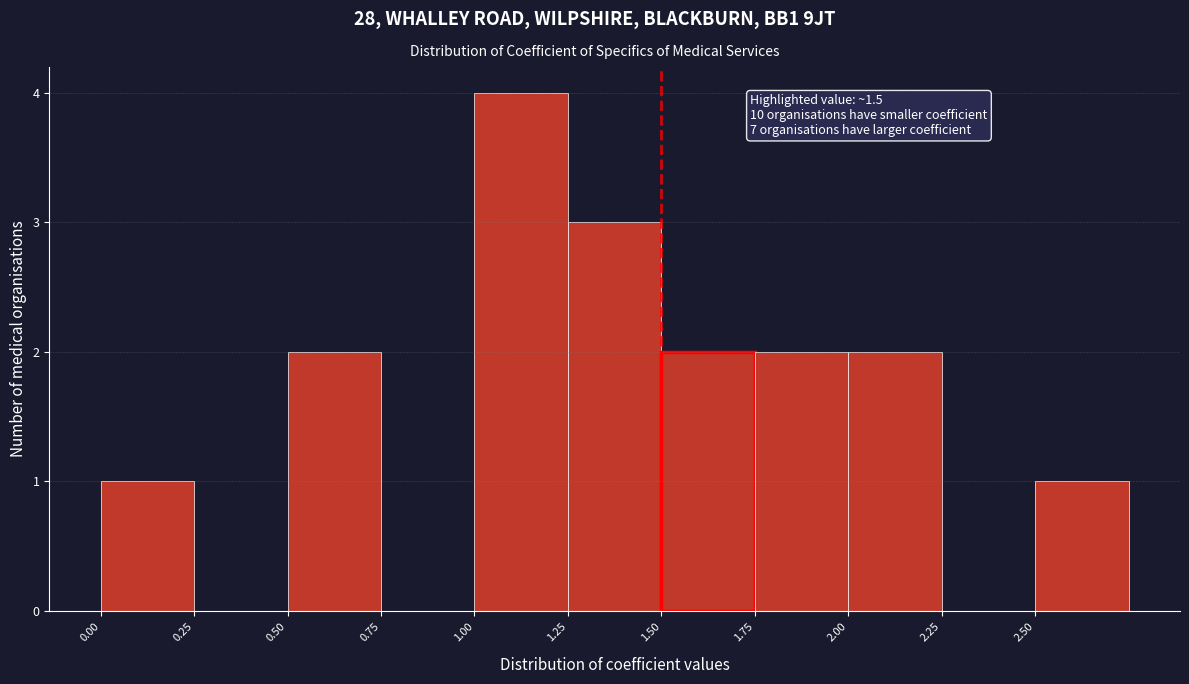

Which range on the x-axis has the tallest bar?

1.00 to 1.25